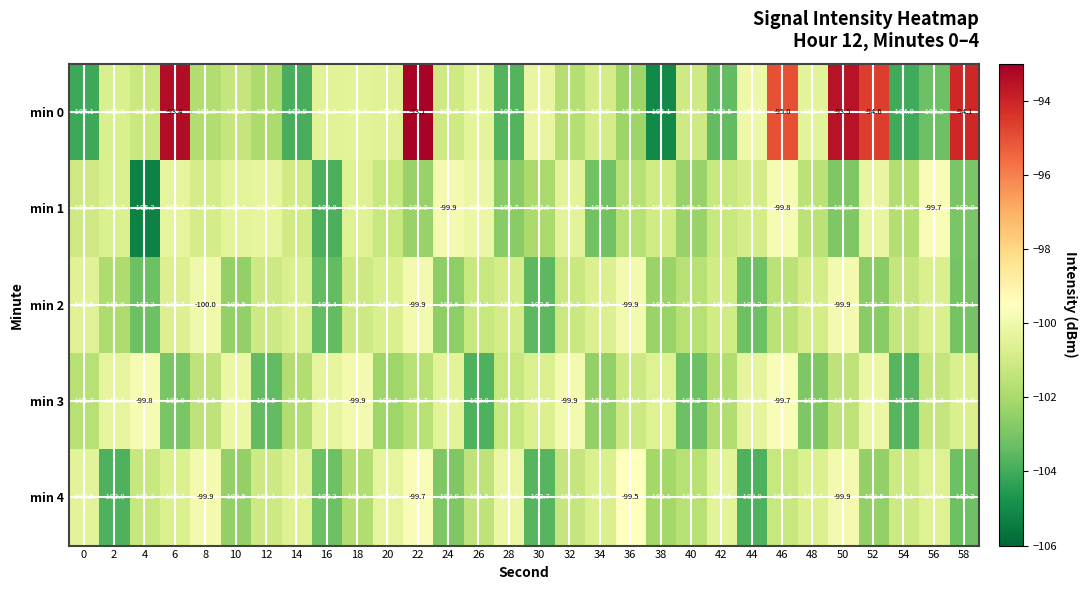

What is the difference between the maximum and minimum values in the min 2 series?

3.6